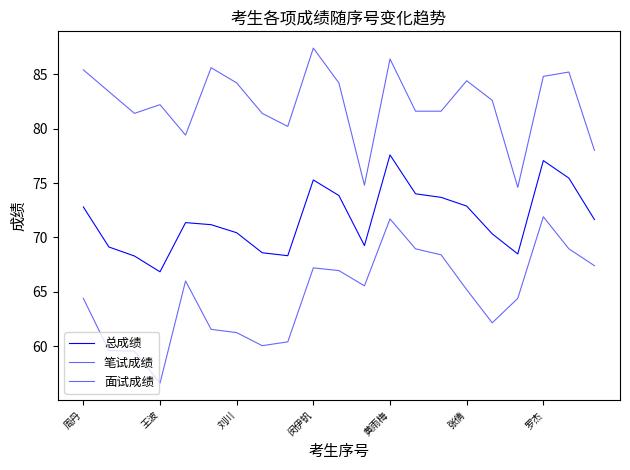

Is this an area chart (filled region under the line)?

No